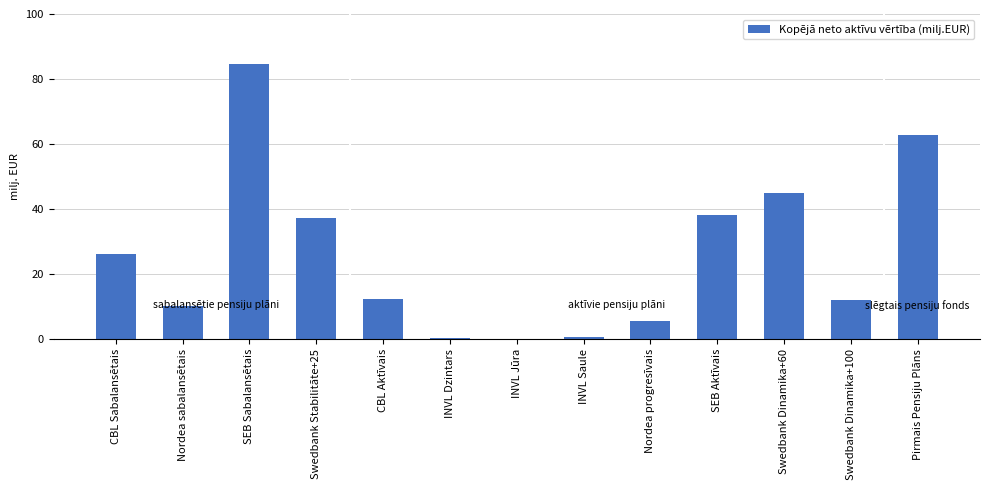

The chart shows a value of 5.5 at Nordea progresīvais. True or false?

True